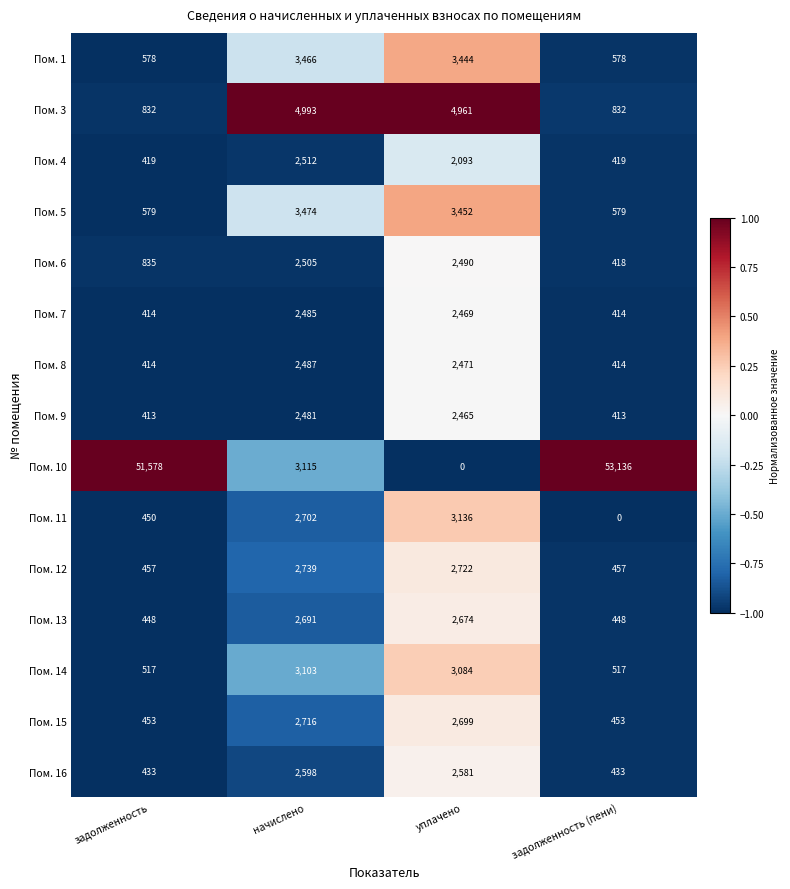

Which series changed the most between начислено and задолженность (пени)?

Пом. 10